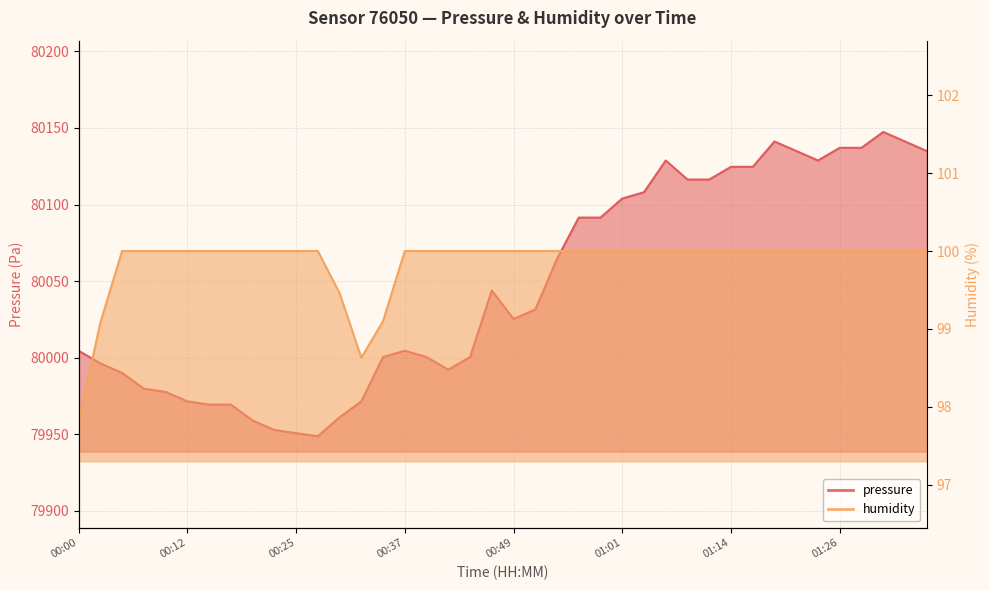

List the series in order of their peak value, lowest first.

humidity, pressure